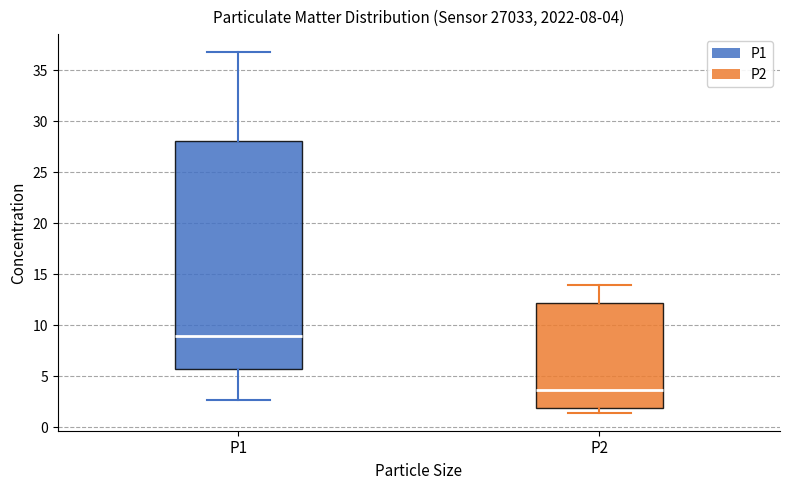

Which box is the tallest, from its lower edge to its upper edge?

P1